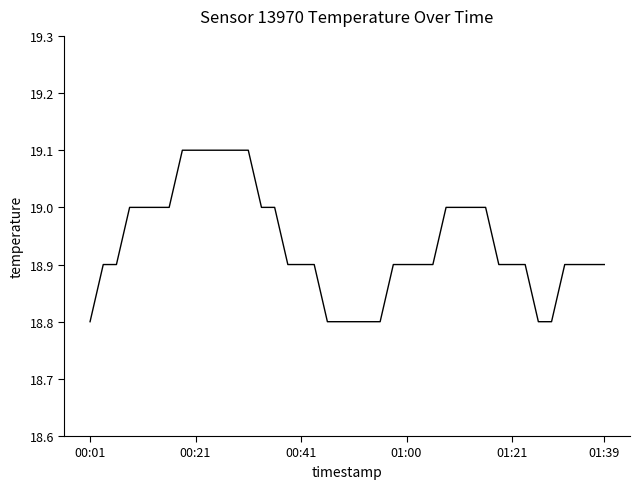

What is the smallest value displayed?

18.8